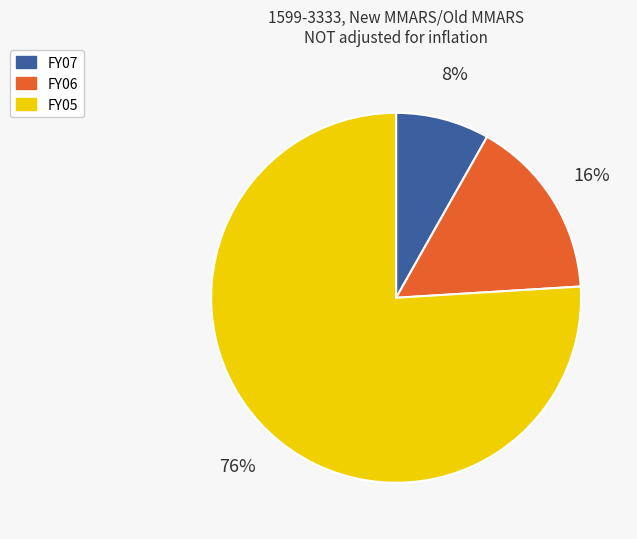

What percentage is the FY06 slice, to the nearest percent?

16%